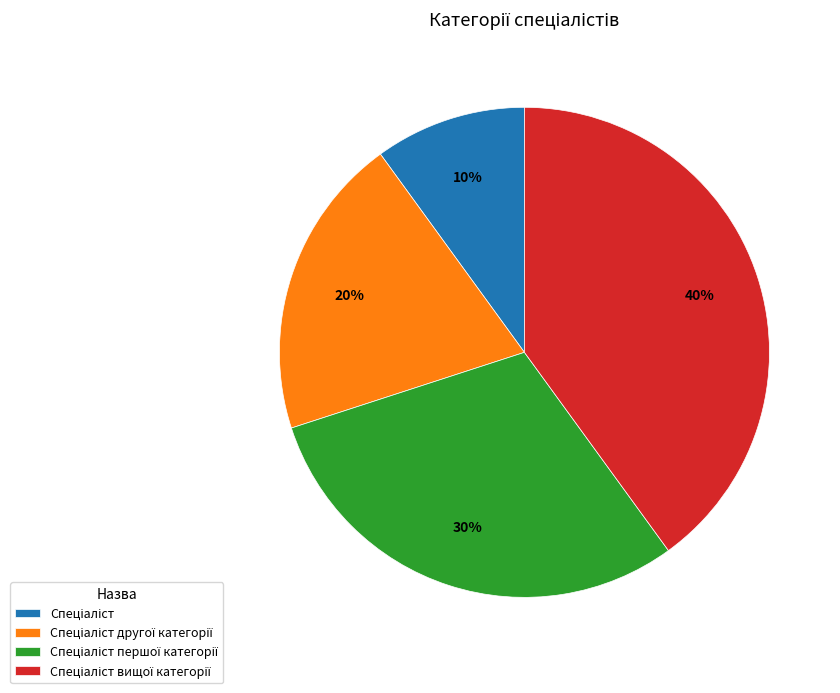

To the nearest percent, what is the difference between the largest and smallest slice percentages?

30%